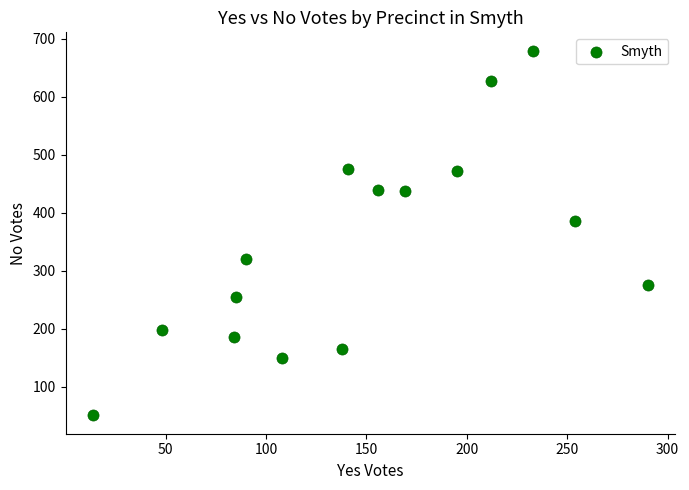

What Y value in the scatter plot is closest to 365?

385